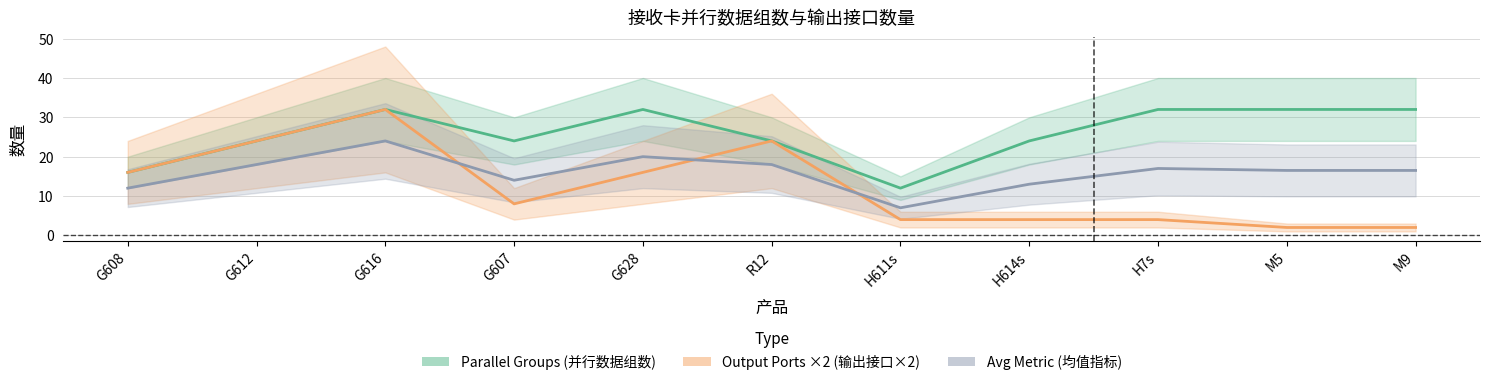

What is the difference between the second highest and minimum values in the Output Ports ×2 (输出接口×2) series?

22.0